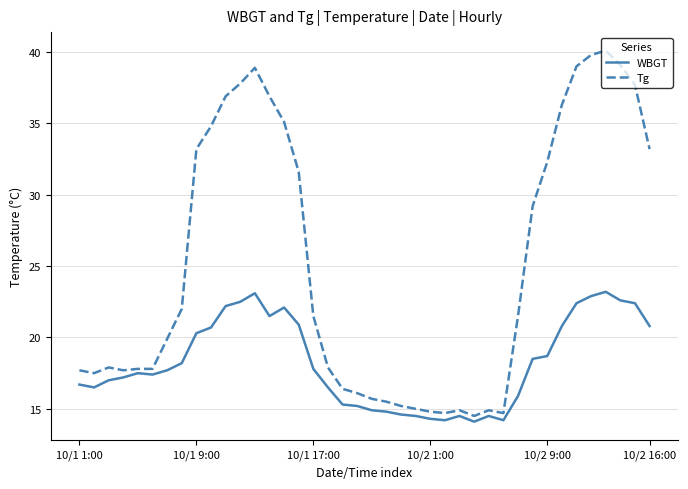

True or false: Tg and WBGT cross at least once.

False